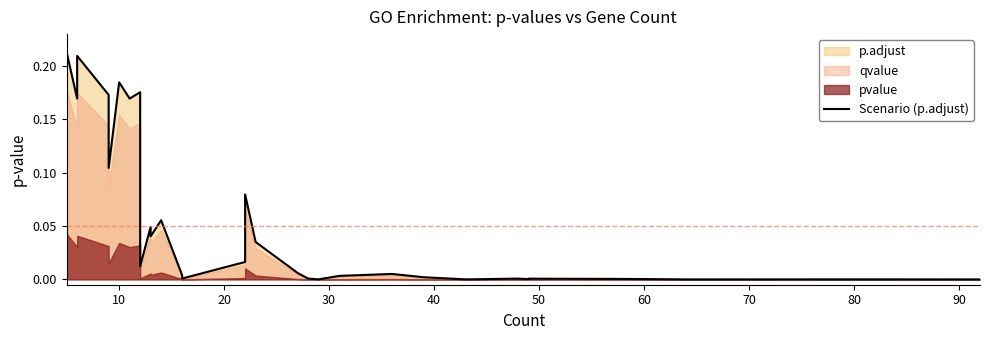

How many points are higher than both their immediate neighbors (excluding endpoints)?

11